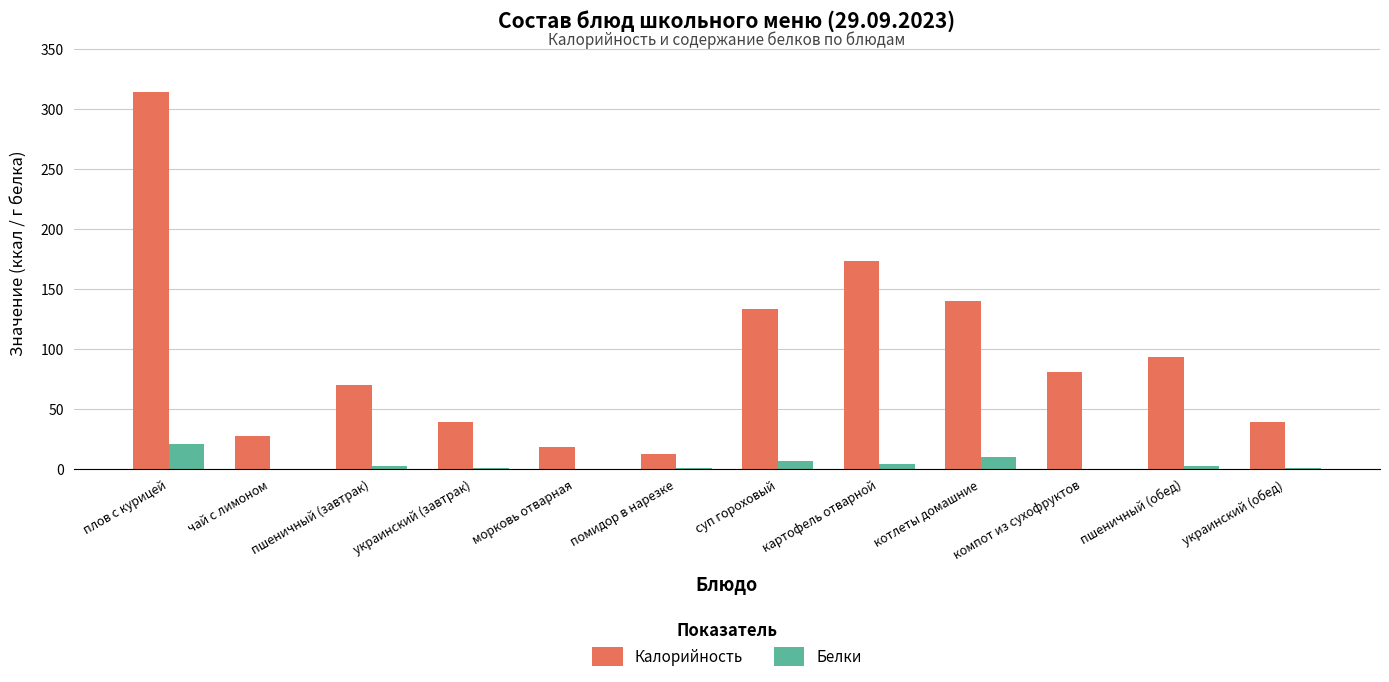

Which category has the highest value in the Калорийность series?

плов с курицей